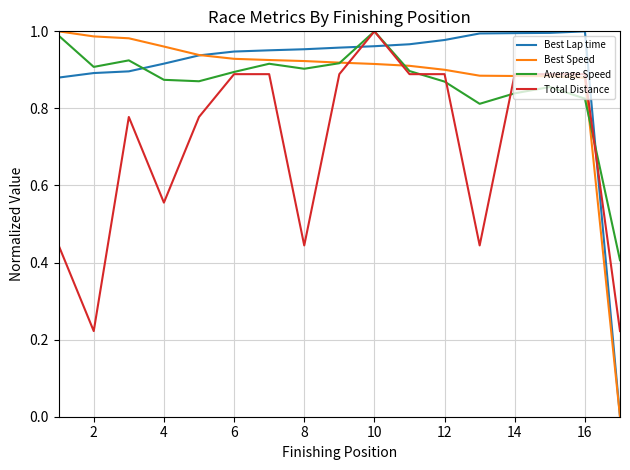

Which series ends up on top after the final intersection of Best Lap time and Average Speed?

Average Speed